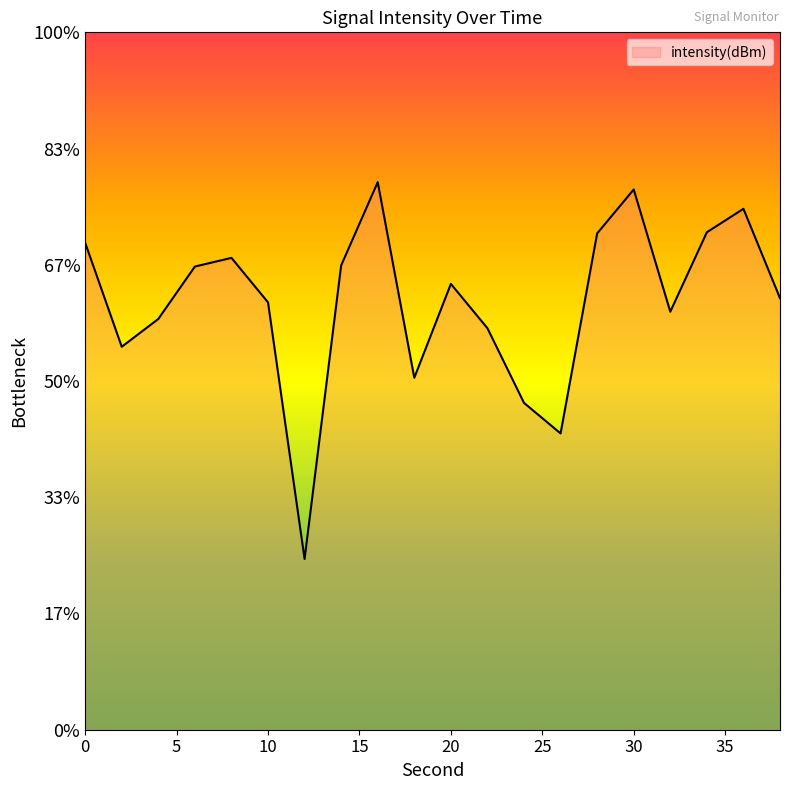

Which label corresponds to the smallest value in the chart?

12